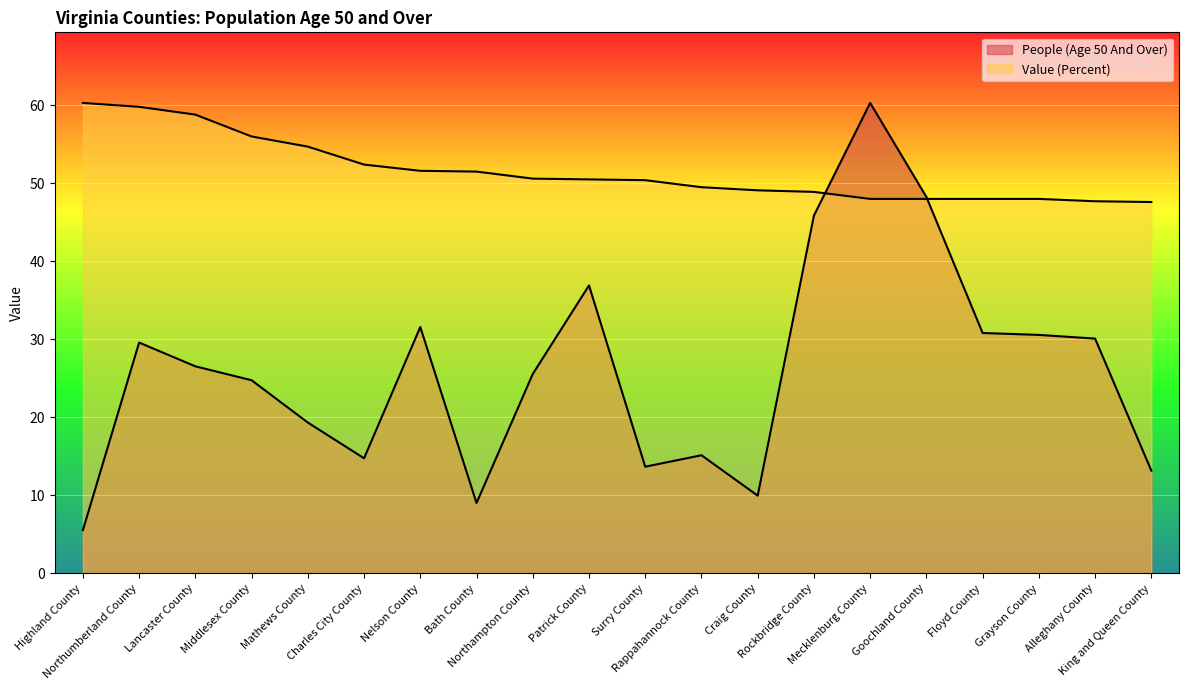

Which series has the widest spread of values?

People (Age 50 And Over)